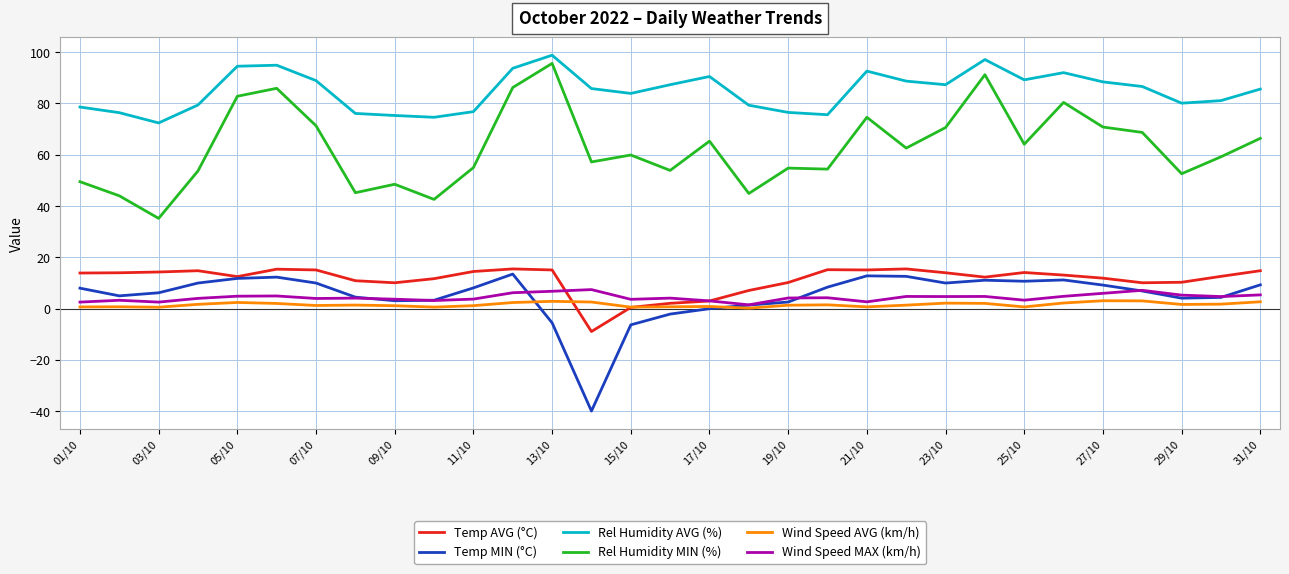

True or false: Rel Humidity AVG (%) and Wind Speed MAX (km/h) cross at least once.

False